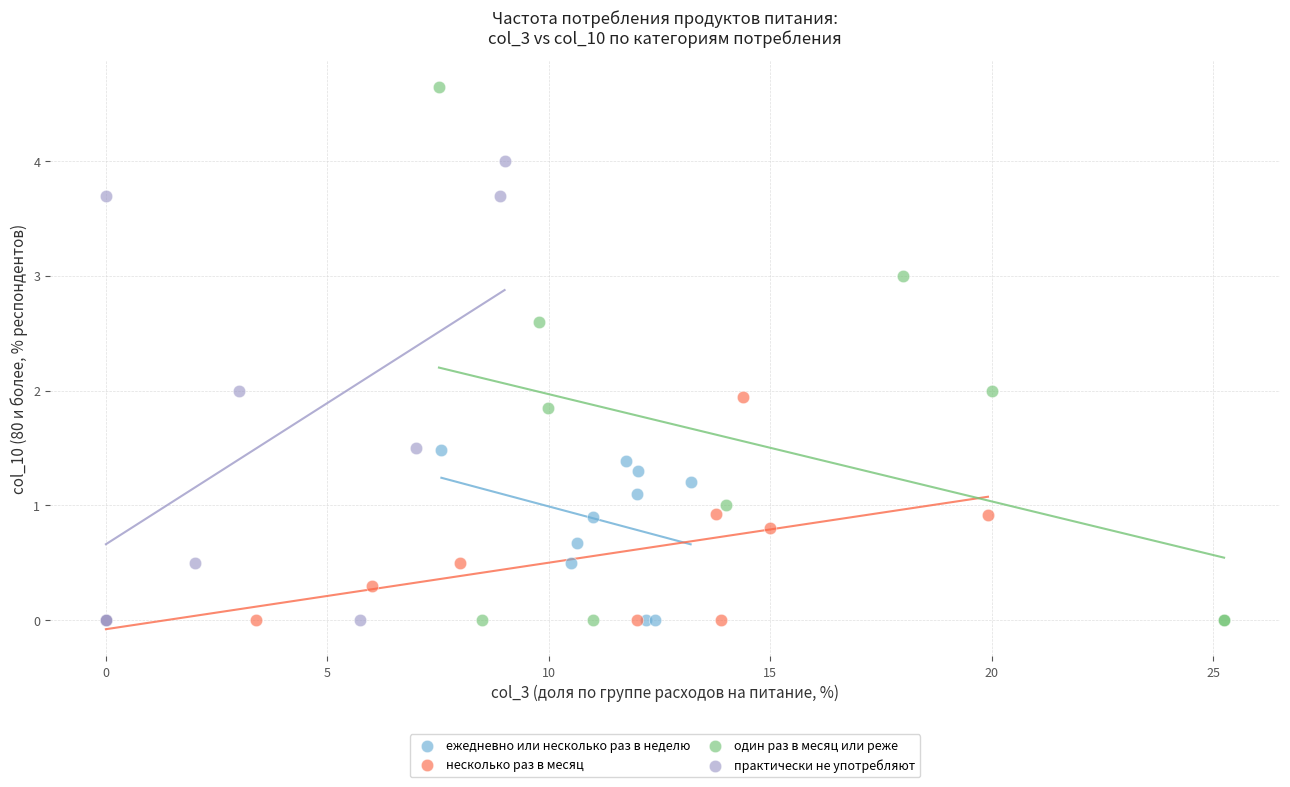

What are all the series names shown in the legend?

ежедневно или несколько раз в неделю, несколько раз в месяц, один раз в месяц или реже, практически не употребляют